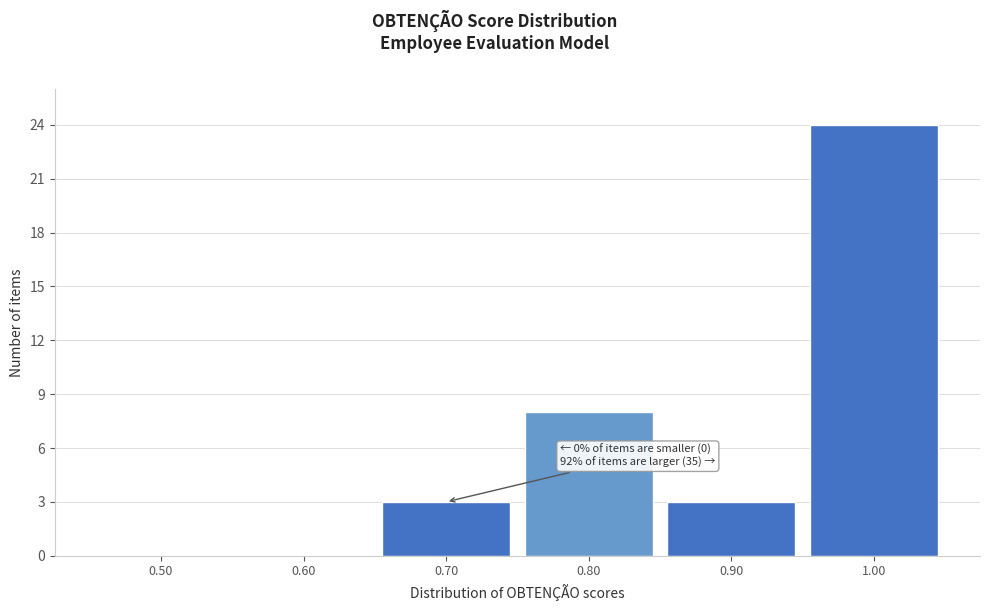

Reading left to right, transcribe all the data shown in this chart.

0.50=0	0.60=0	0.70=3	0.80=8	0.90=3	1.00=24